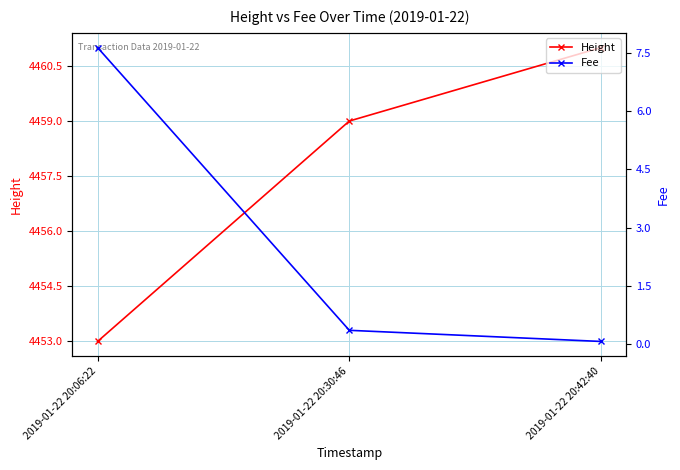

Reading right to left, transcribe all the data shown in this chart.

Height: 4461.0	4459.0	4453.0
Fee: 0.1	0.4	7.6